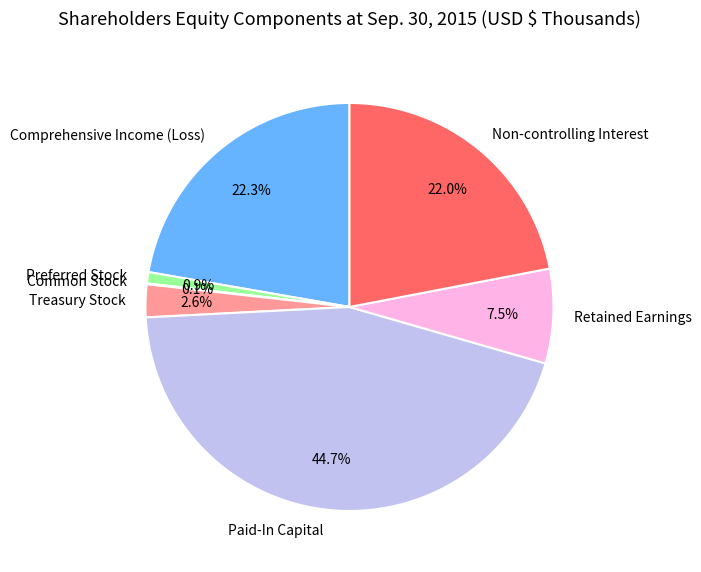

What percentage is the Non-controlling Interest slice, to the nearest percent?

22%